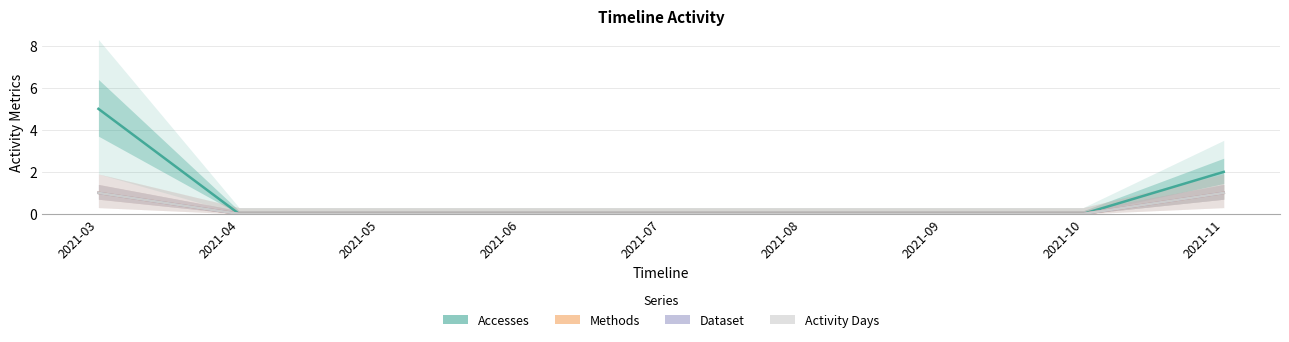

Which label corresponds to the largest value in the chart?

2021-03